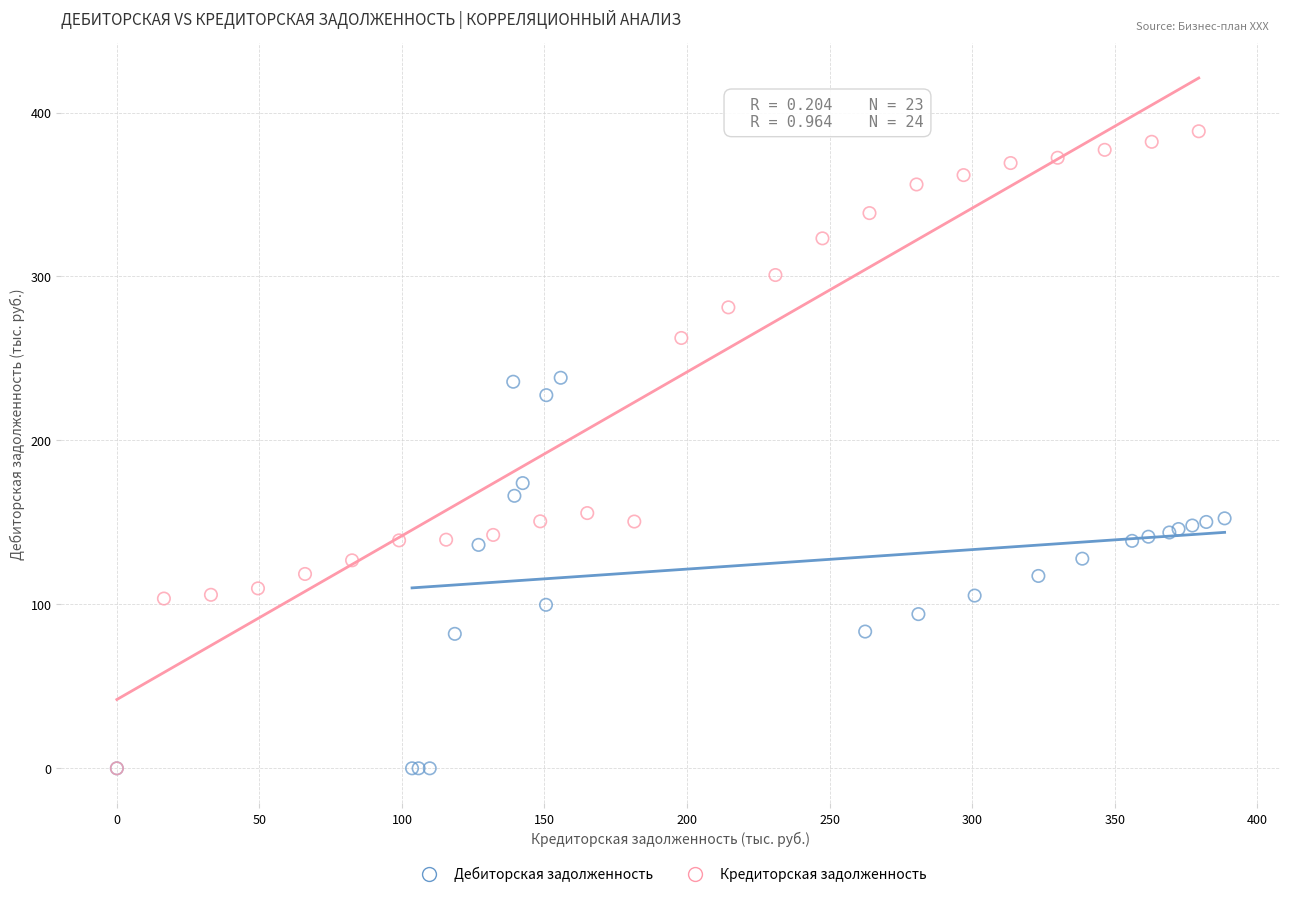

Which series has the widest spread of Y values?

Кредиторская задолженность